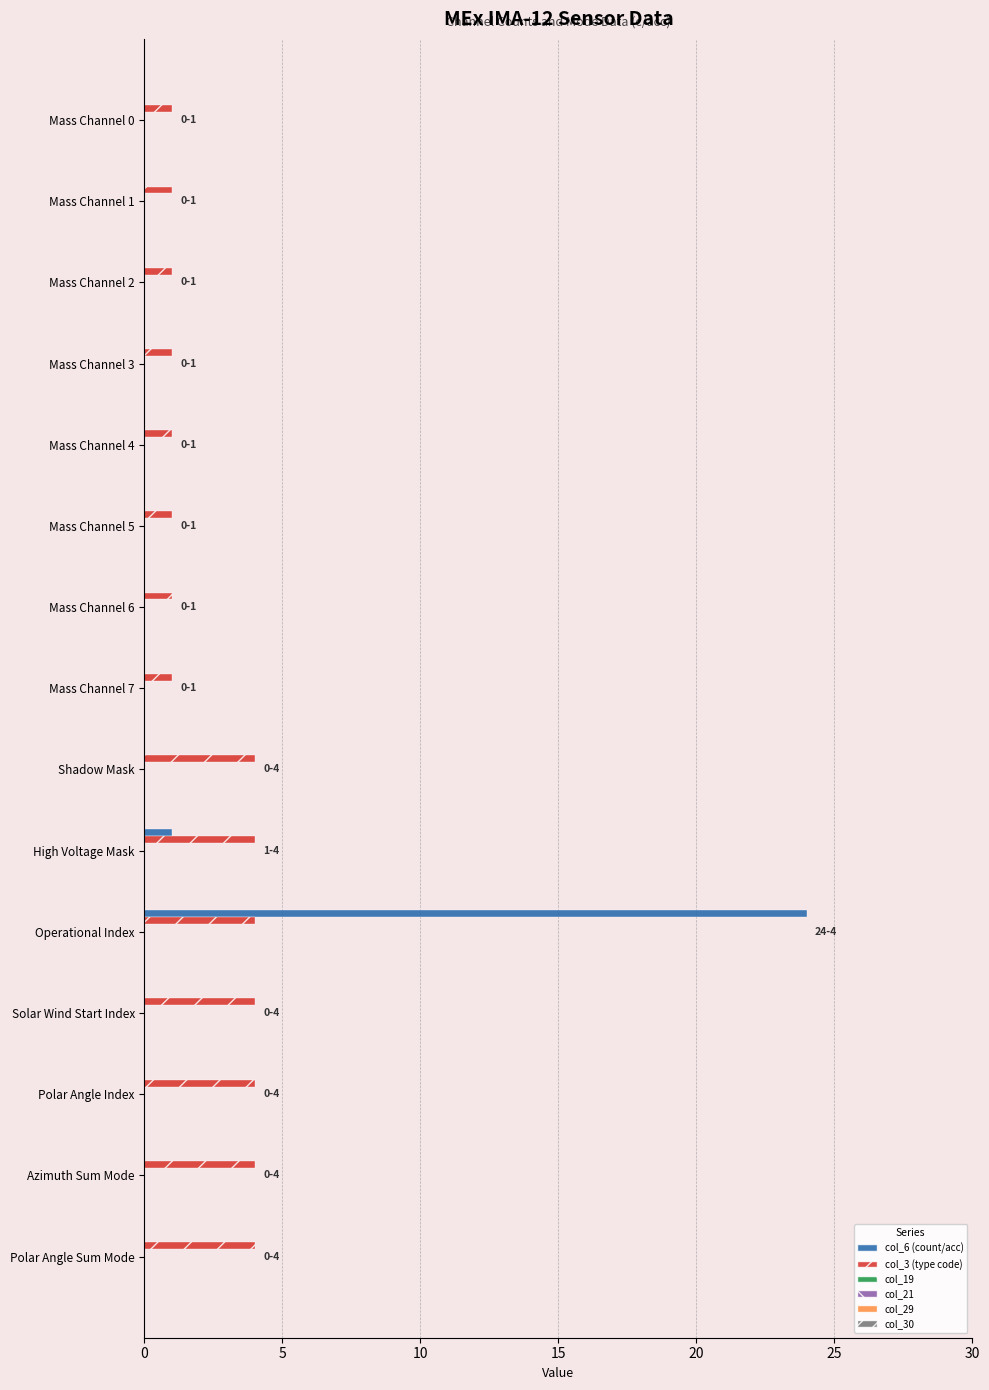

What is the sum of all col_6 (count/acc) values?

25